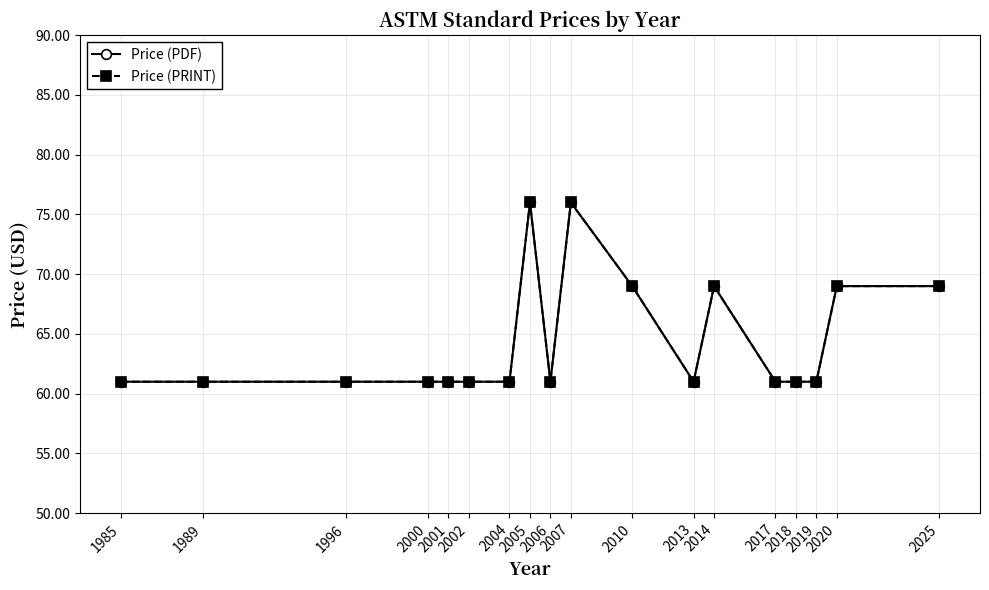

Does the chart have visible grid lines?

Yes